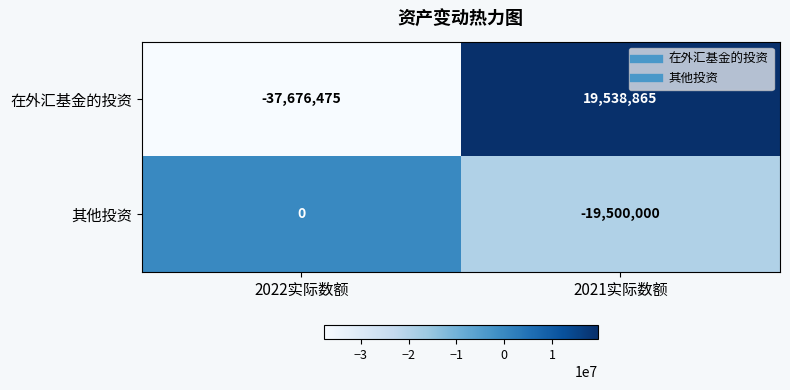

Between 2022实际数额 and 2021实际数额, which series saw the biggest shift?

在外汇基金的投资